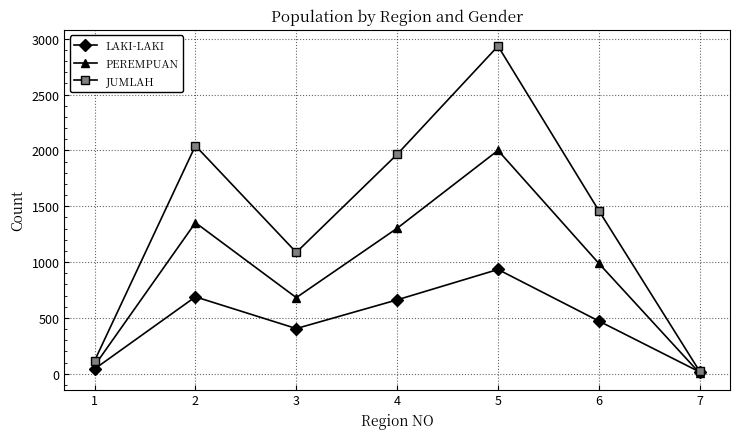

Rank the series at 2 from lowest to highest value.

LAKI-LAKI, PEREMPUAN, JUMLAH